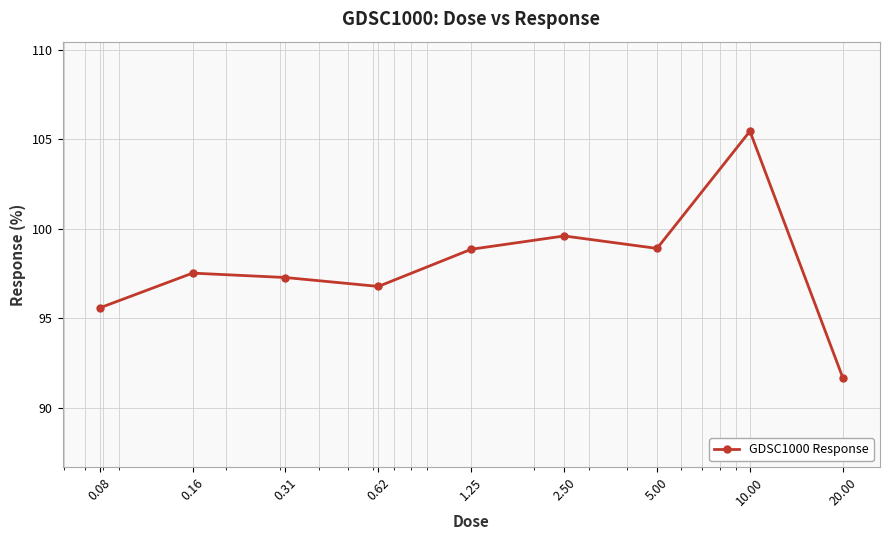

What is the difference between the maximum and minimum values?

13.8